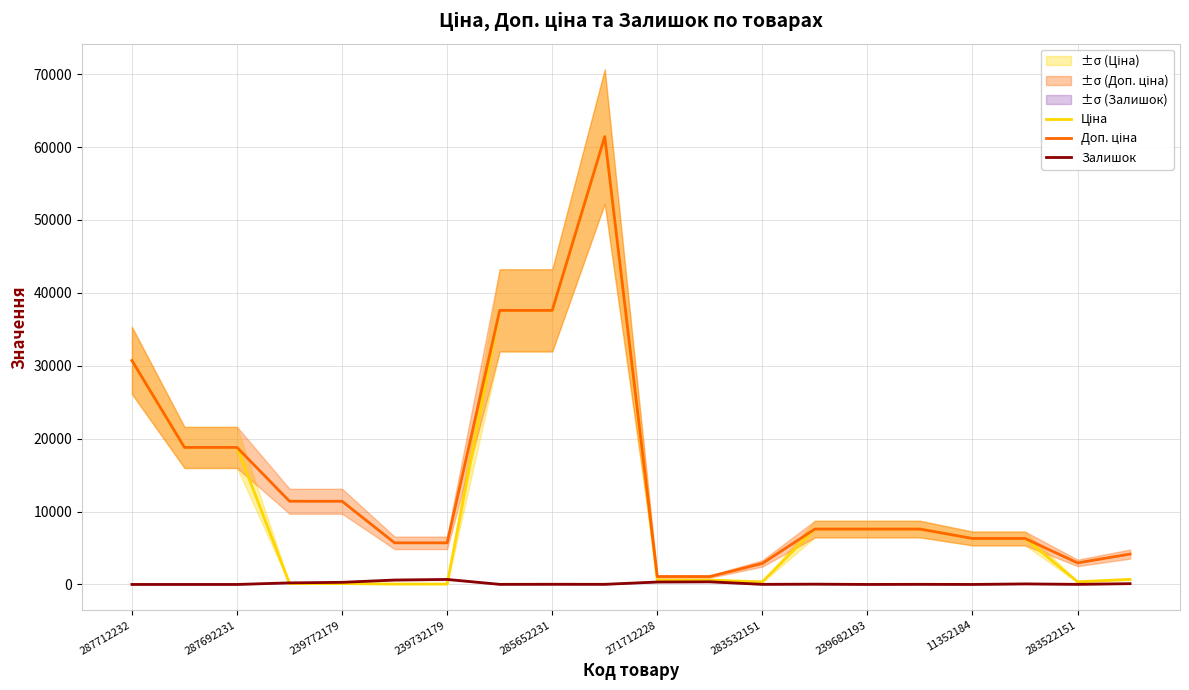

True or false: Залишок and Ціна intersect in this chart.

True